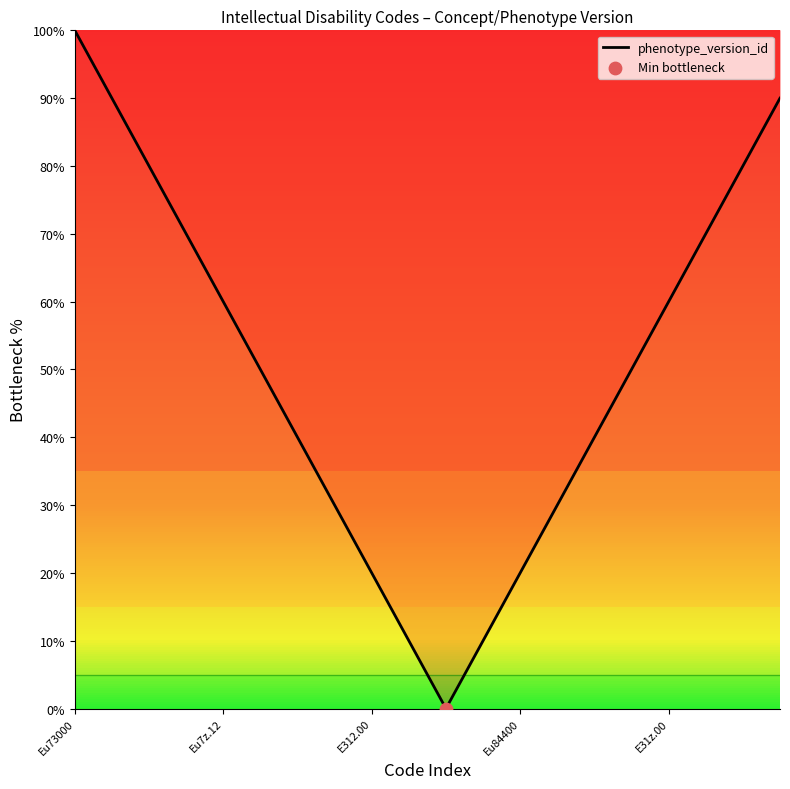

What is the maximum value shown in the chart?

100